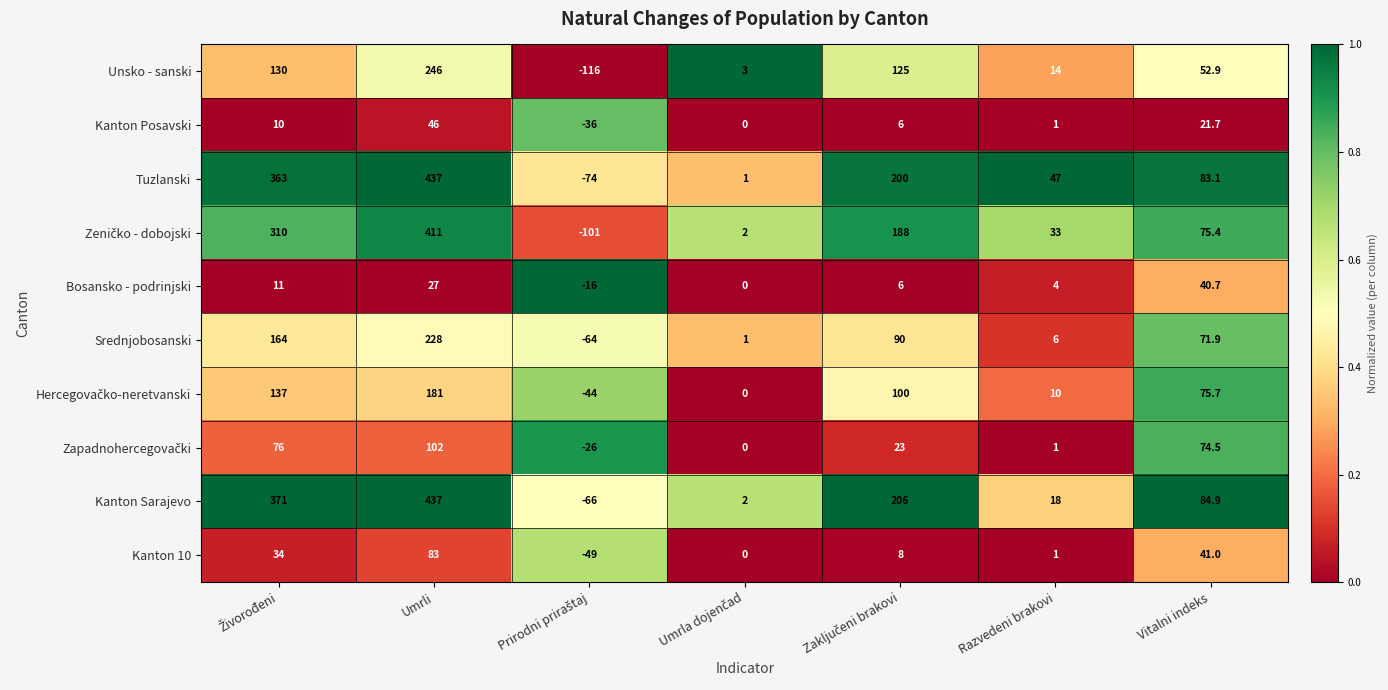

The Bosansko - podrinjski series shows 27.0 at Umrli. True or false?

True